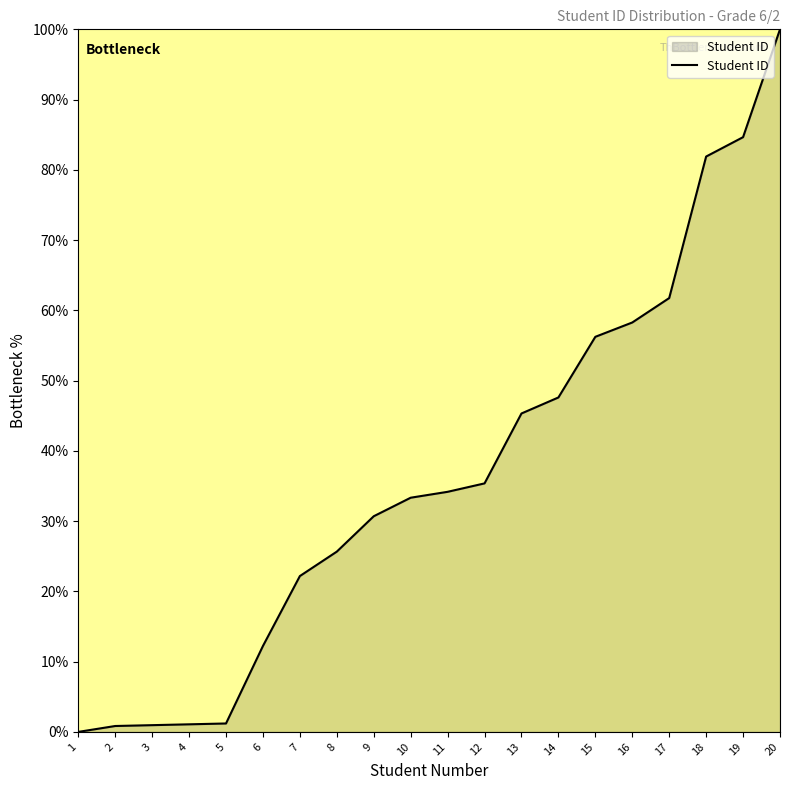

What value does the data have at 8?

25.7